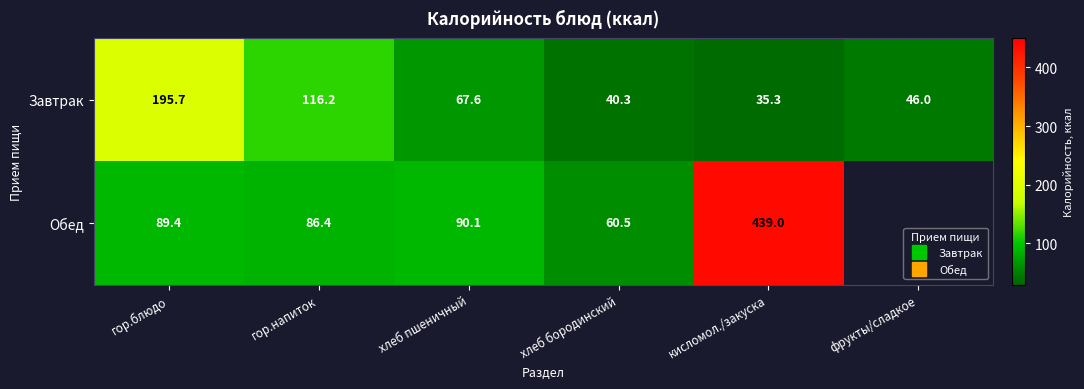

Between гор.напиток and хлеб бородинский, which is larger?

гор.напиток